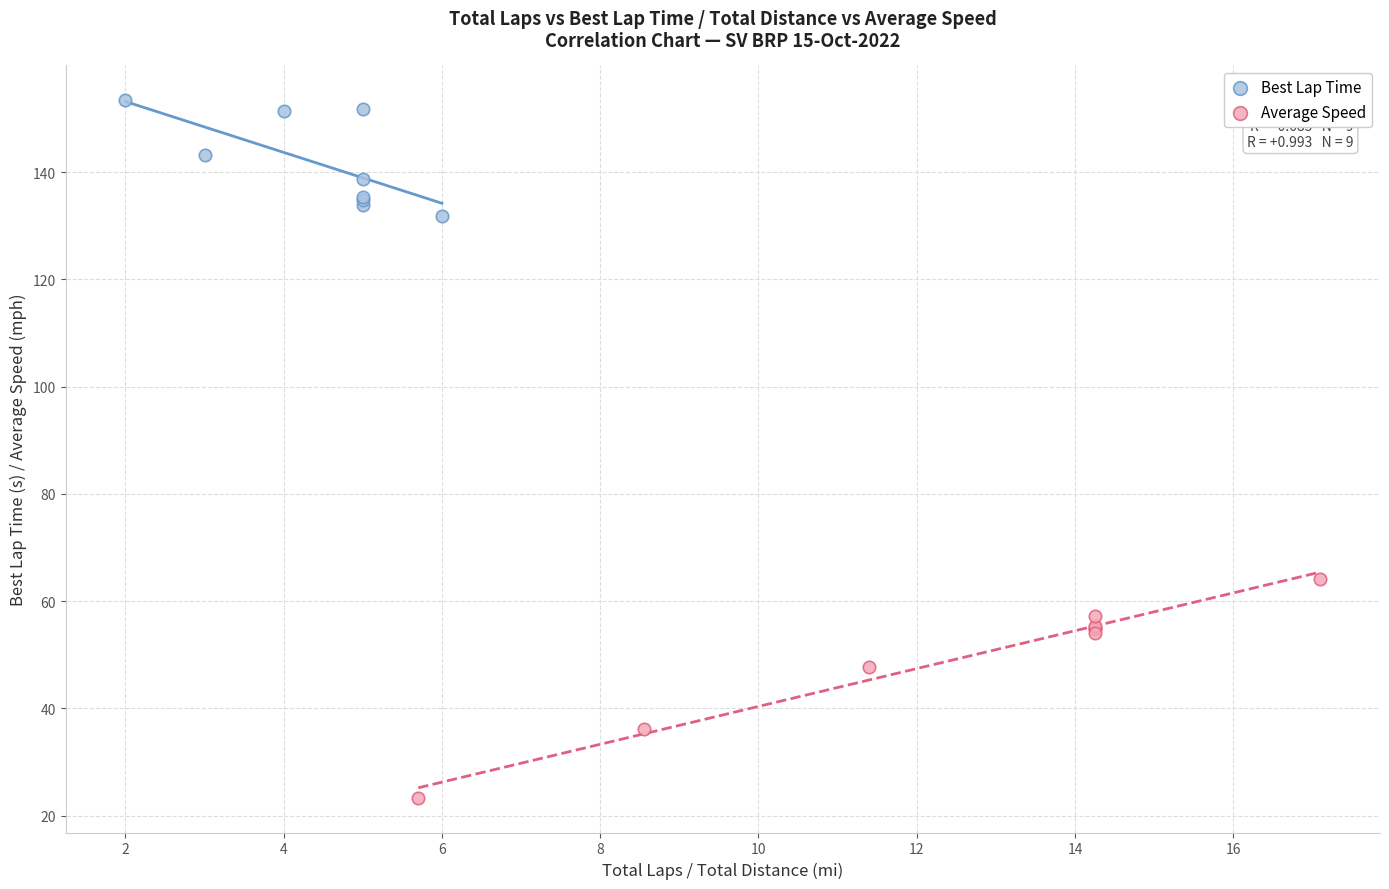

Which series contains the highest Y value?

Best Lap Time